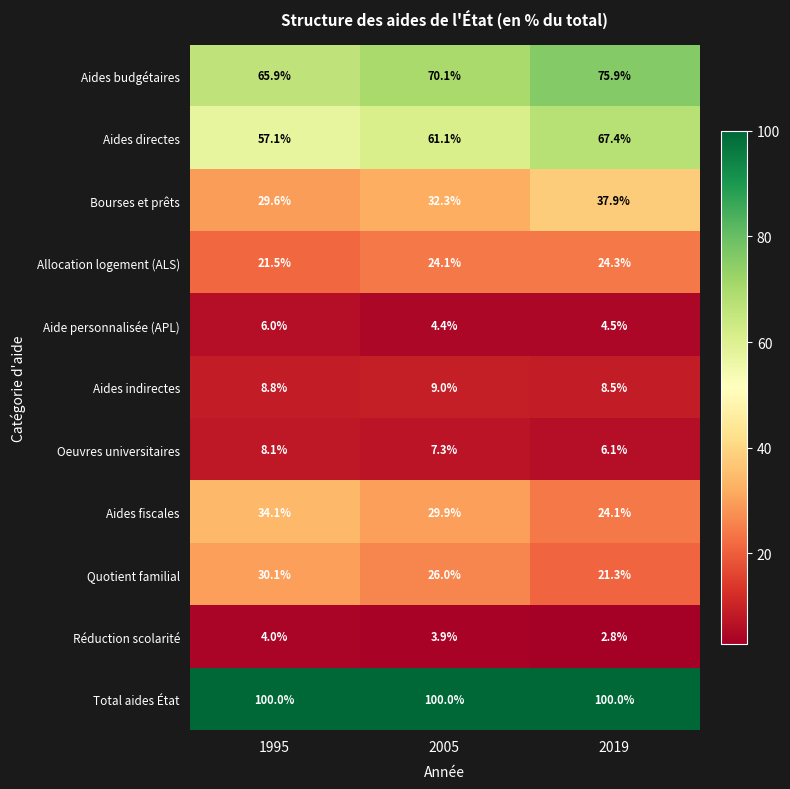

What is the spread (max minus min) of values at 1995?

96.0